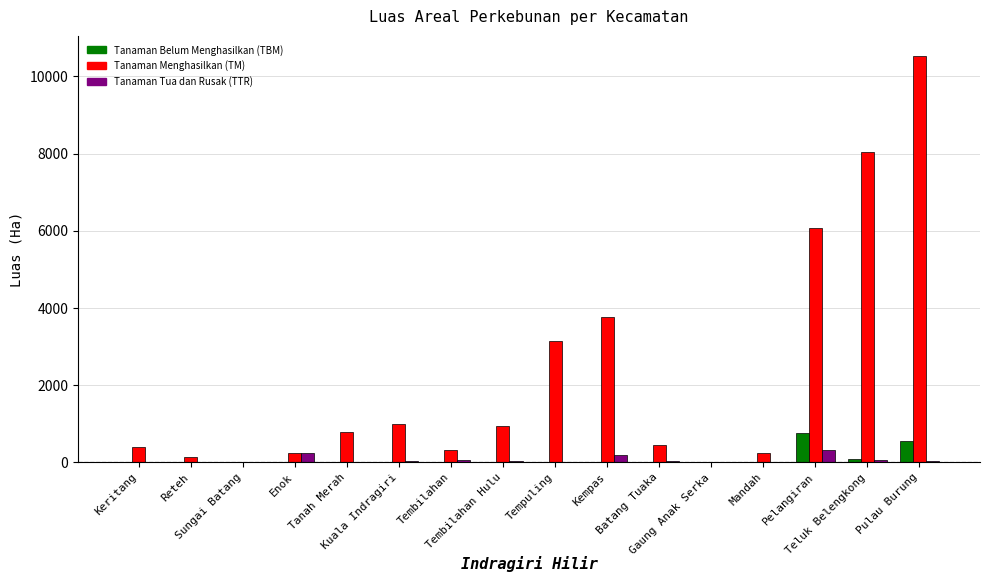

Where is Tanaman Menghasilkan (TM) nearest to the value 5268?

Pelangiran